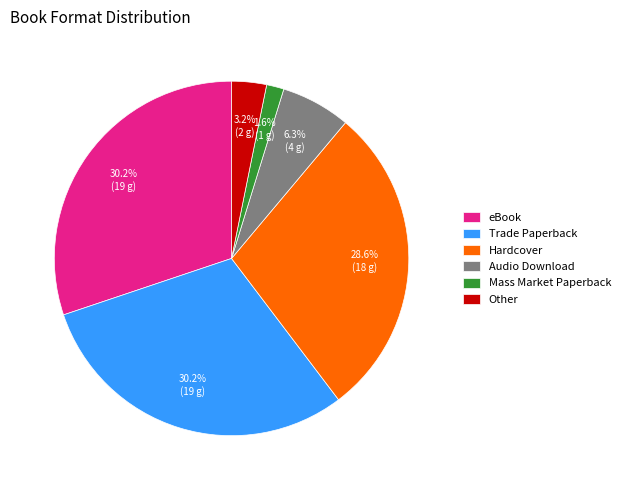

What percentage do eBook and Audio Download together represent?

36.5%